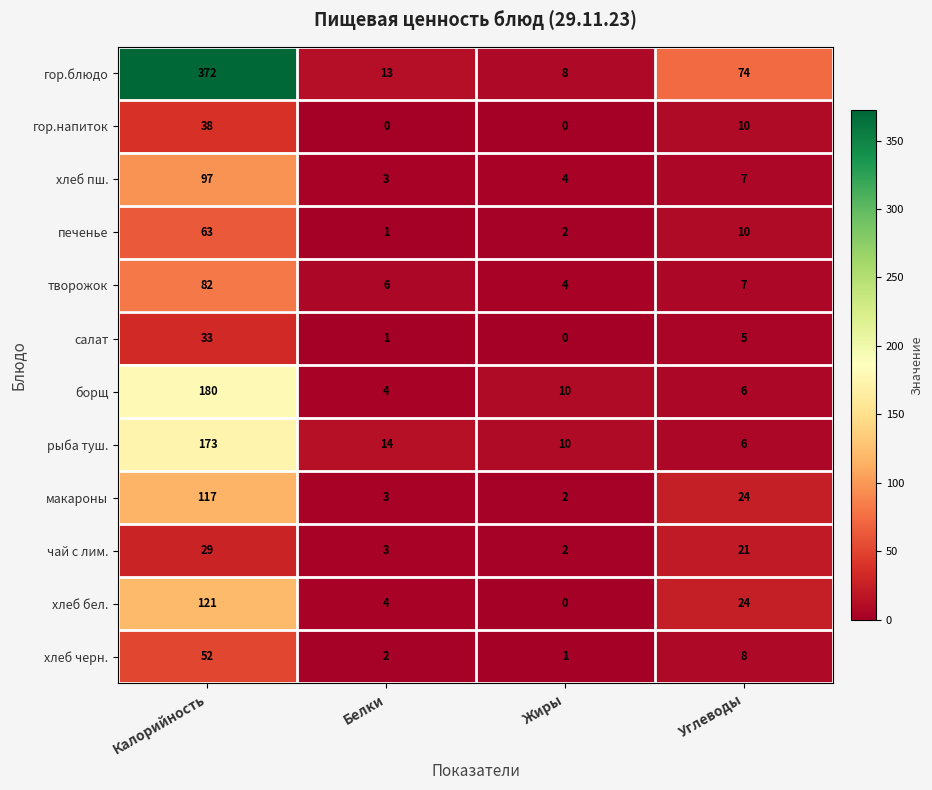

Which series has the largest total across all categories?

гор.блюдо